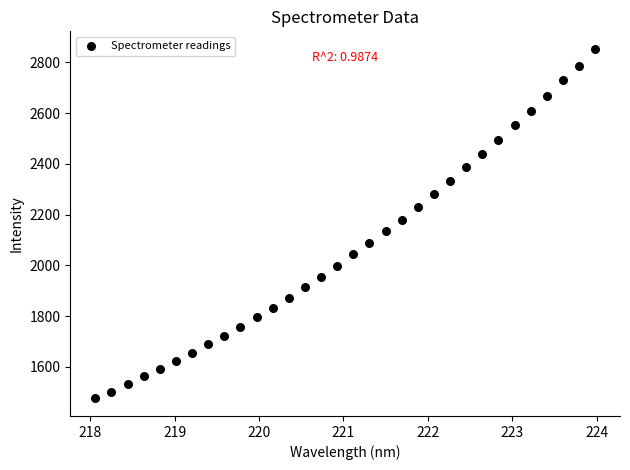

What is the range of Y values (max minus min)?

1377.4